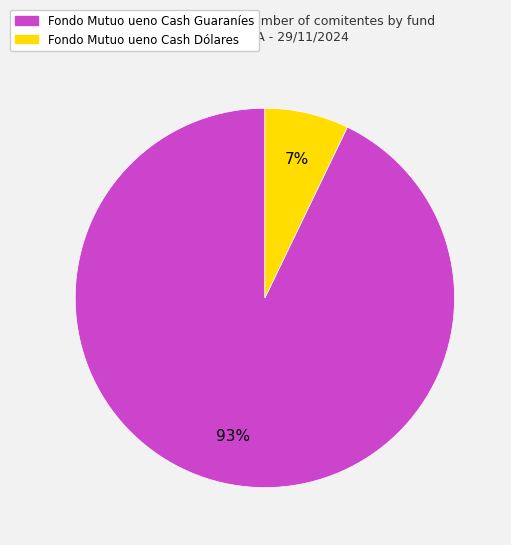

To the nearest percent, what is the combined percentage of Fondo Mutuo ueno Cash Dólares and Fondo Mutuo ueno Cash Guaraníes?

100%